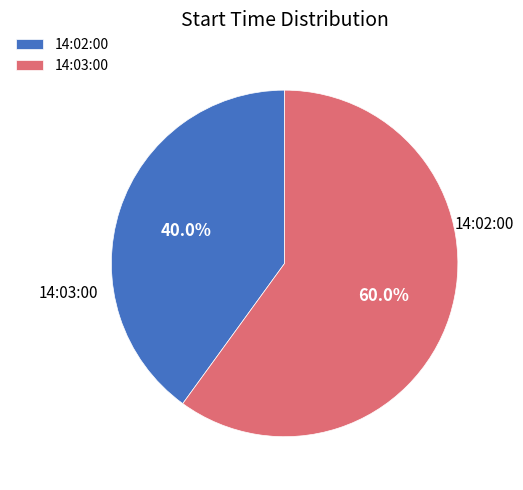

What percentage is the 14:02:00 slice, to the nearest percent?

40%